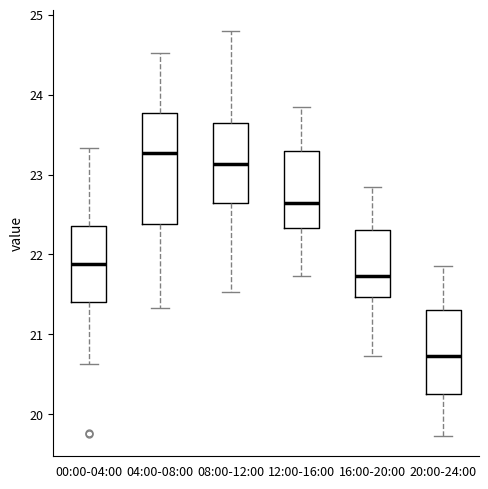

Reading left to right, read every box against the y-axis: the position of its median line, the range the box covers, and the ends of its whiskers. The values are not printed on the chart, so give them approximately, as read against the axis.

00:00-04:00: median 21.9, box 21.4 to 22.4, whiskers 20.6 to 23.3
04:00-08:00: median 23.3, box 22.4 to 23.8, whiskers 21.3 to 24.5
08:00-12:00: median 23.1, box 22.7 to 23.7, whiskers 21.5 to 24.8
12:00-16:00: median 22.7, box 22.3 to 23.3, whiskers 21.7 to 23.9
16:00-20:00: median 21.7, box 21.5 to 22.3, whiskers 20.7 to 22.9
20:00-24:00: median 20.7, box 20.3 to 21.3, whiskers 19.7 to 21.9